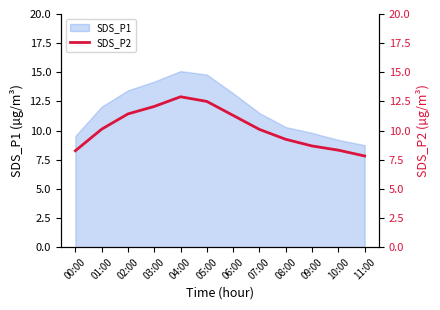

True or false: SDS_P1 has a value of 9.3 at 03:00.

False